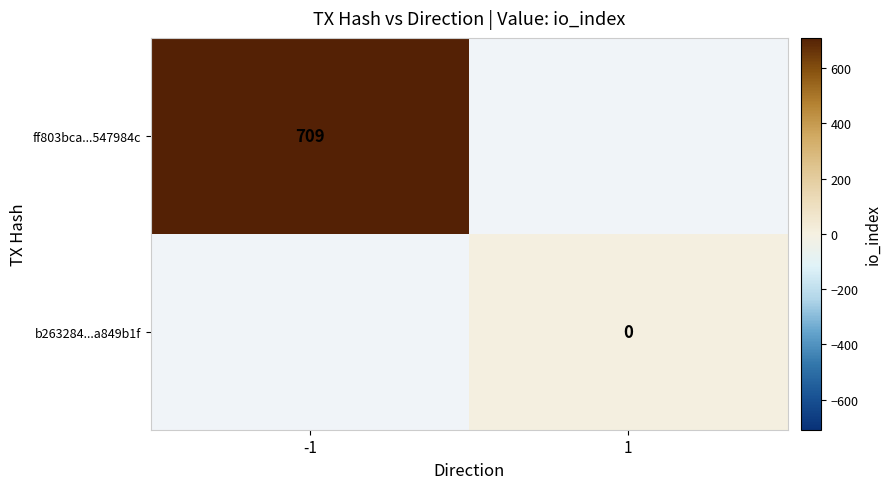

The value of ff803bca...547984c at -1 is 709. True or false?

True